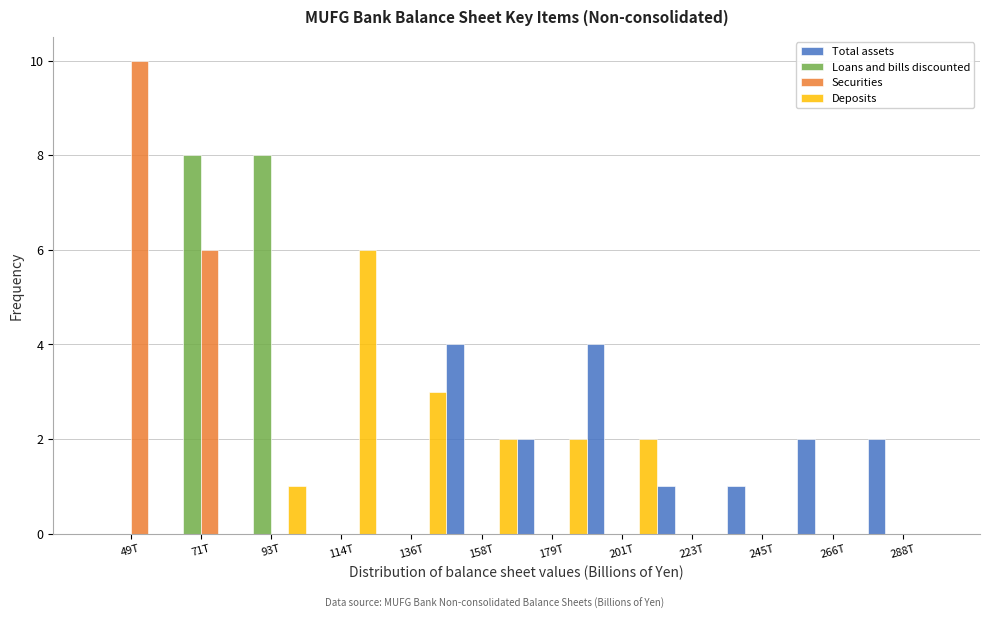

At which category does the chart reach its peak across all series?

49T